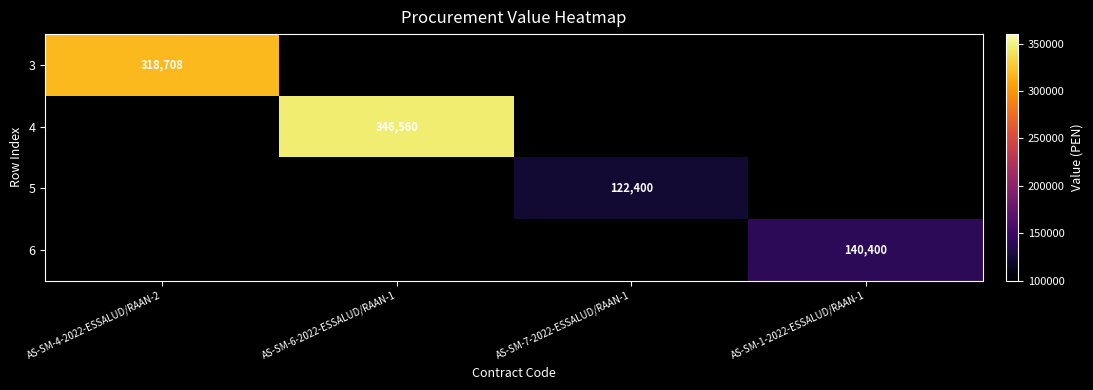

At how many categories does at least one series exceed 230807?

2